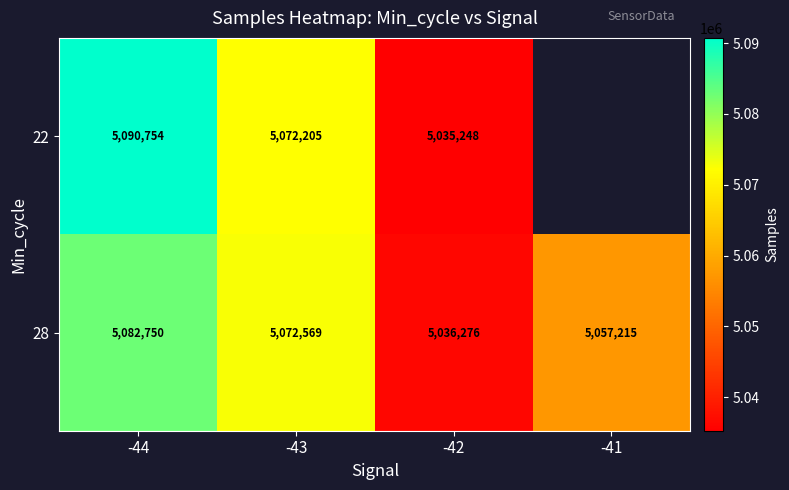

What is the maximum value shown in the chart?

5090754.0